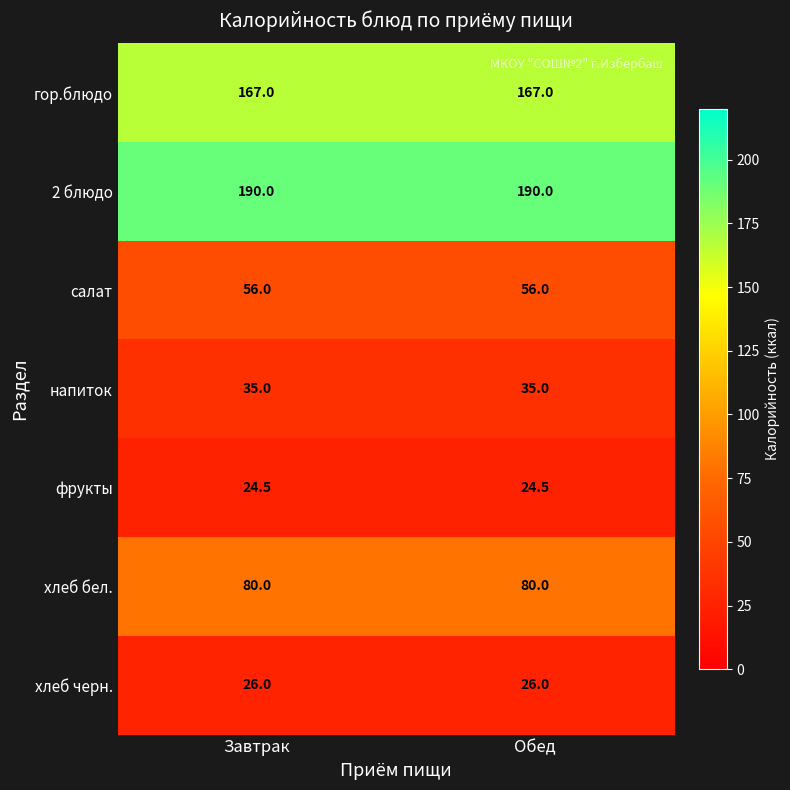

Which series has the largest total across all categories?

2 блюдо